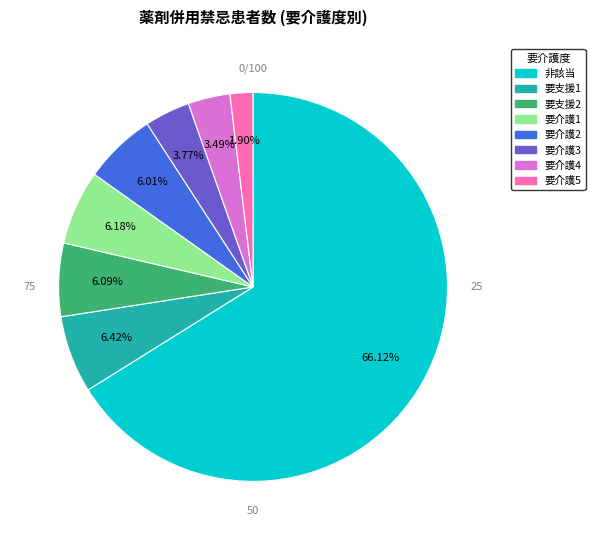

To the nearest percent, what portion does 要支援2 represent?

6%